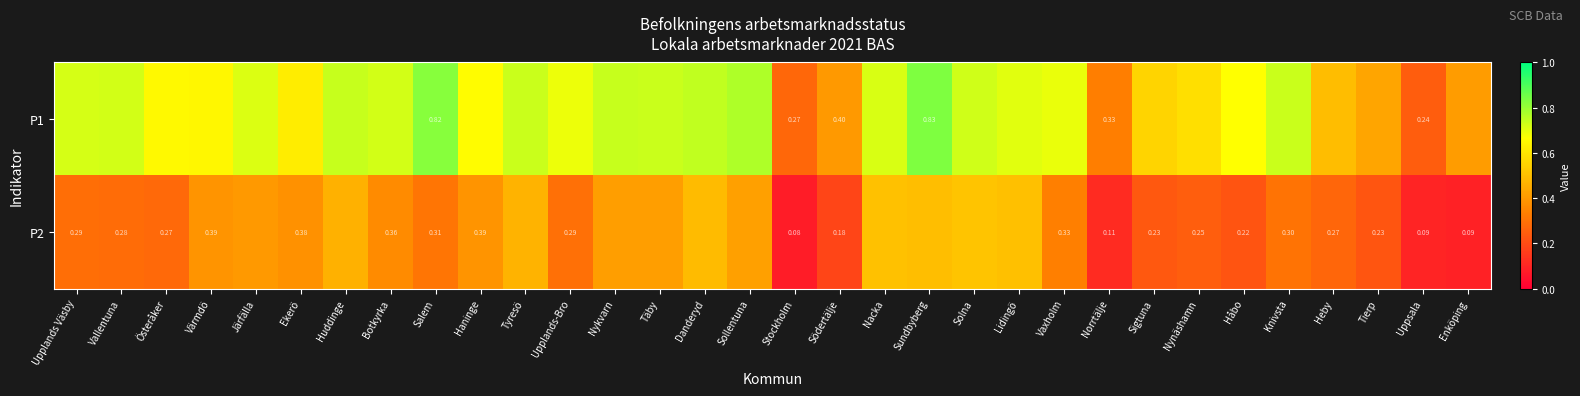

List the series in order of their overall mean, lowest first.

P2, P1